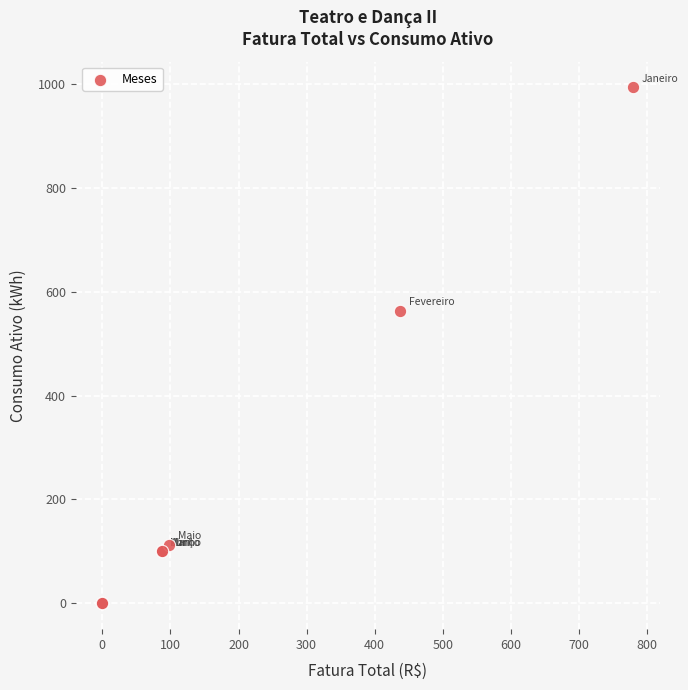

What Y value in the scatter plot is closest to 496?

563